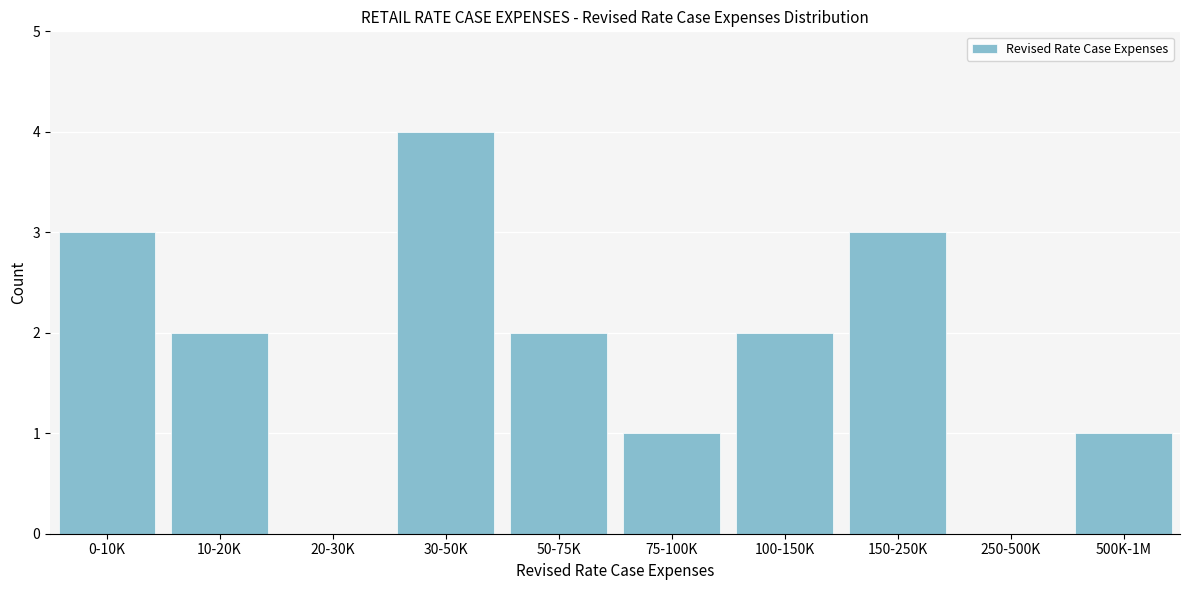

Reading left to right, what are all the values shown in this chart?

0-10K=3	10-20K=2	20-30K=0	30-50K=4	50-75K=2	75-100K=1	100-150K=2	150-250K=3	250-500K=0	500K-1M=1